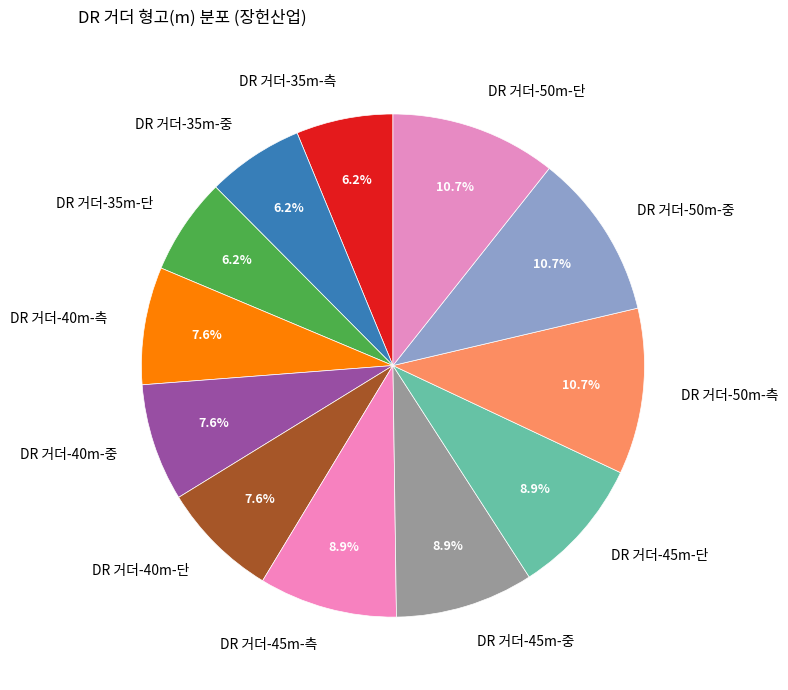

To the nearest percent, what is the difference between the largest and smallest slice percentages?

4%